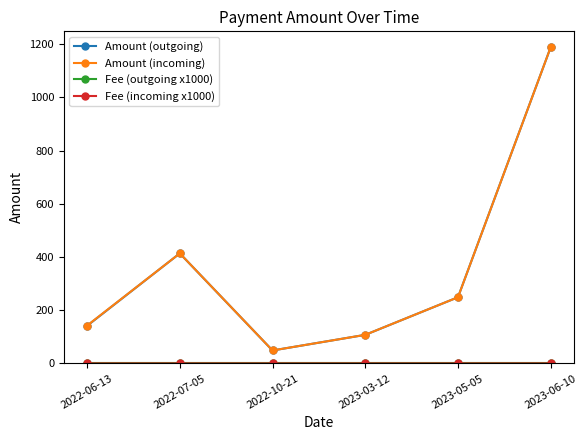

How many data points in Amount (incoming) are less than 248?

3